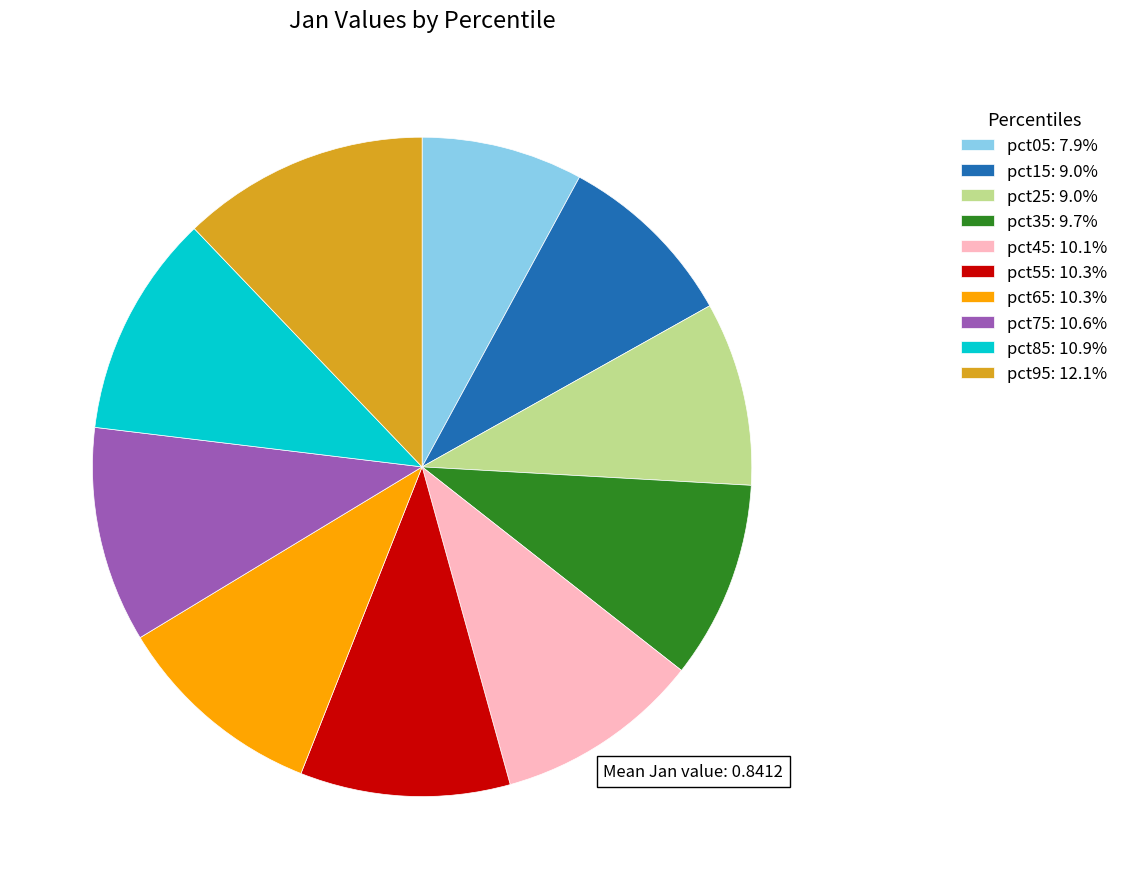

Does pct15 account for over 50% of the chart?

No